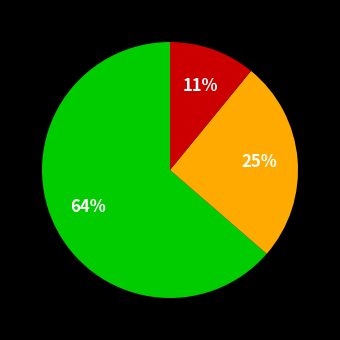

To the nearest percent, what is the difference between the largest and smallest slice percentages?

53%